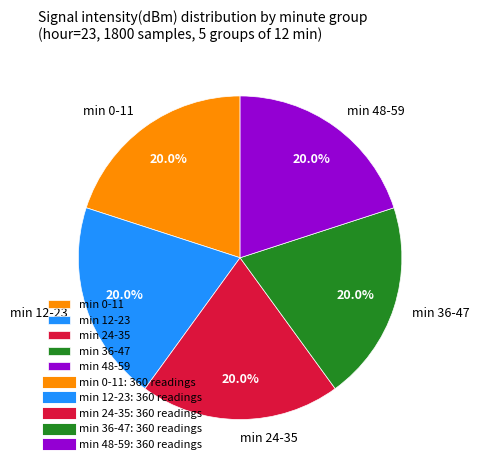

Combined, do min 24-35 and min 36-47 account for over 50%?

No